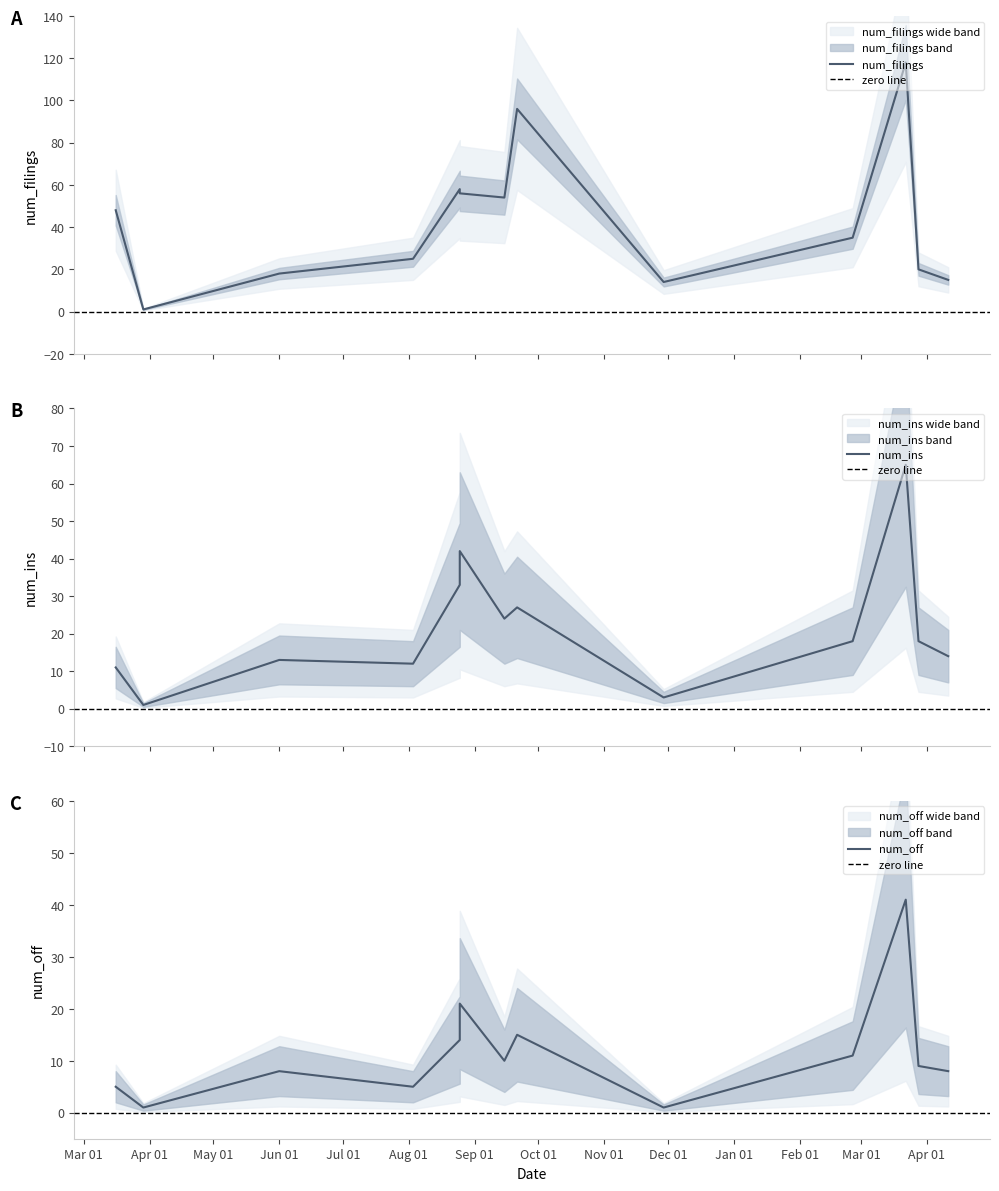

Count the number of data series in this chart.

3